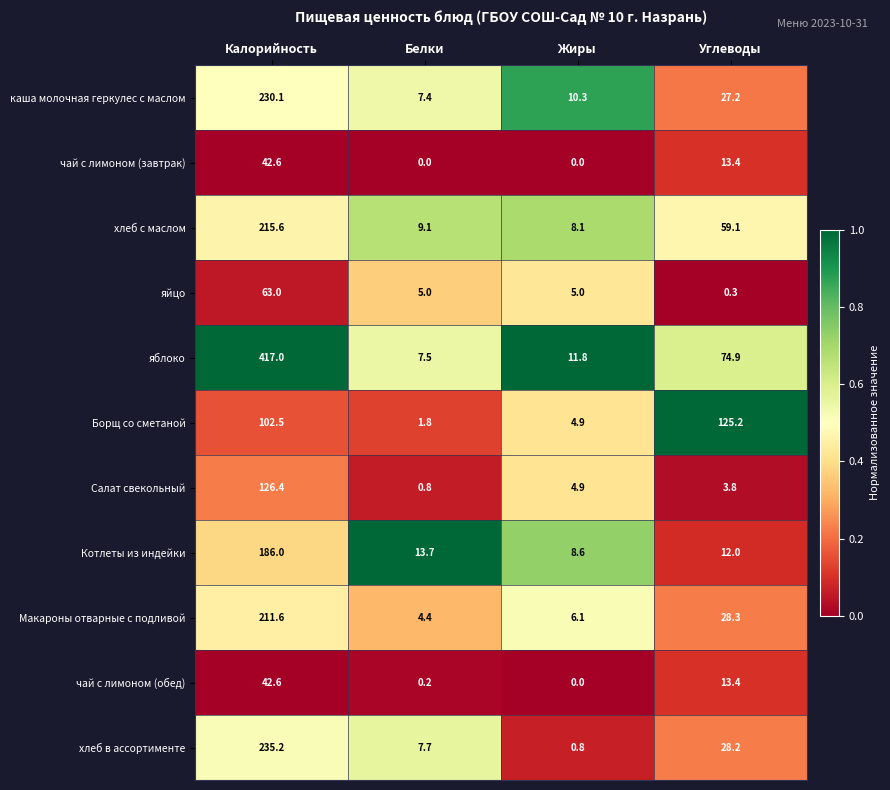

How many categories are shown in the chart?

4